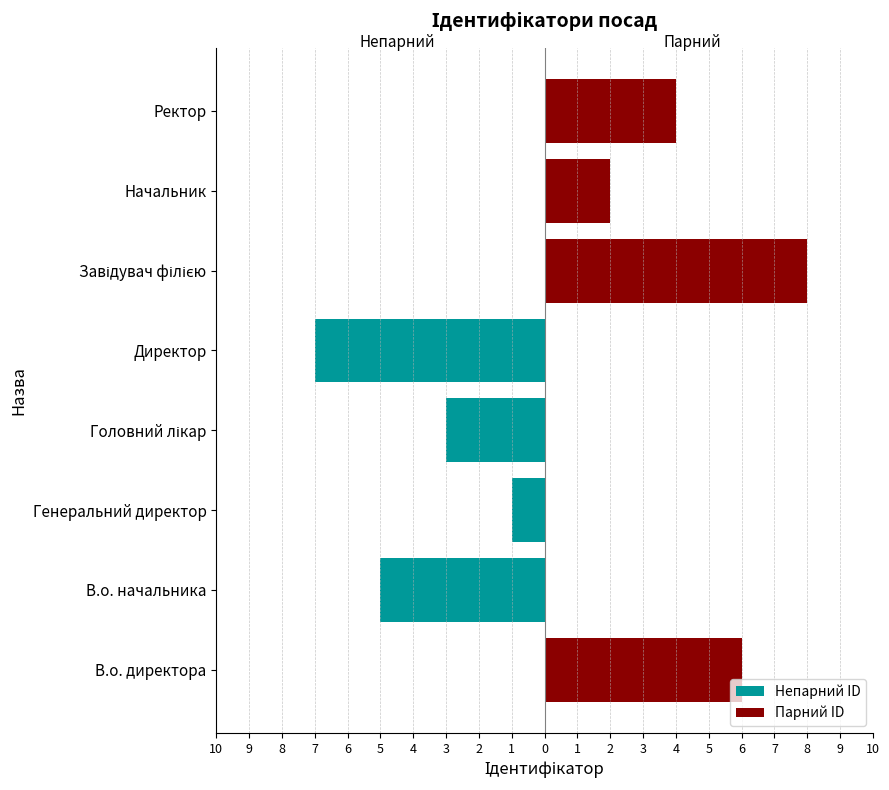

How many categories are shown in the chart?

8